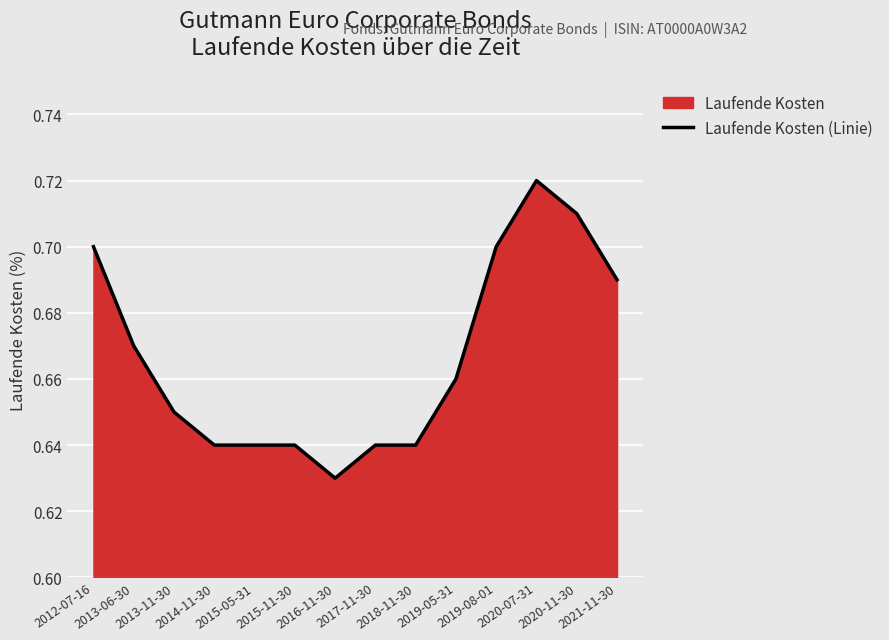

Does the chart display data point markers on the line(s)?

No